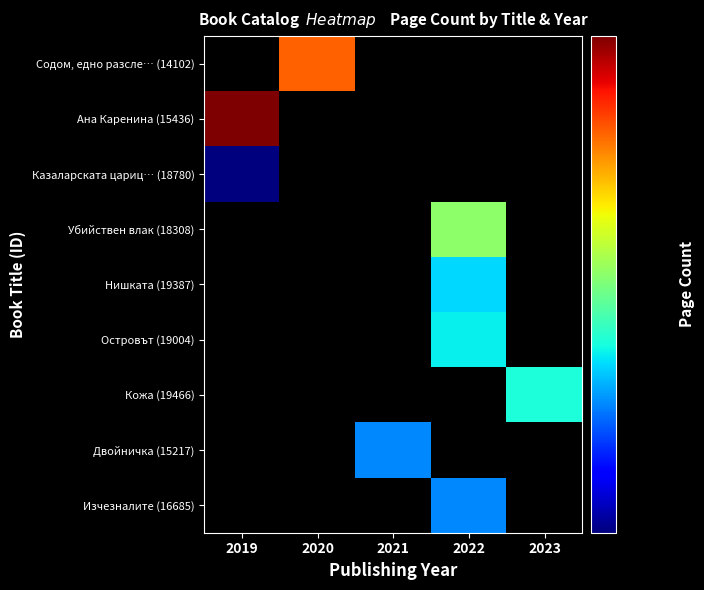

At which category is the sum across all series the highest?

2022